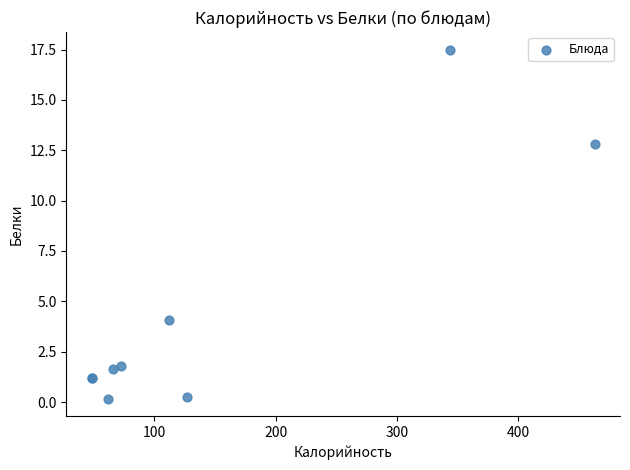

What Y value in the scatter plot is closest to 8?

4.1